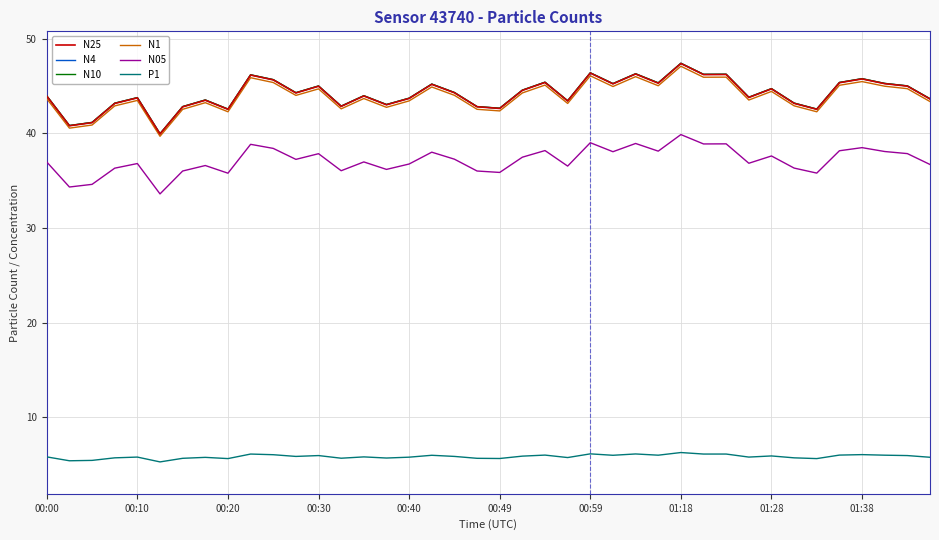

True or false: P1 and N4 cross at least once.

False